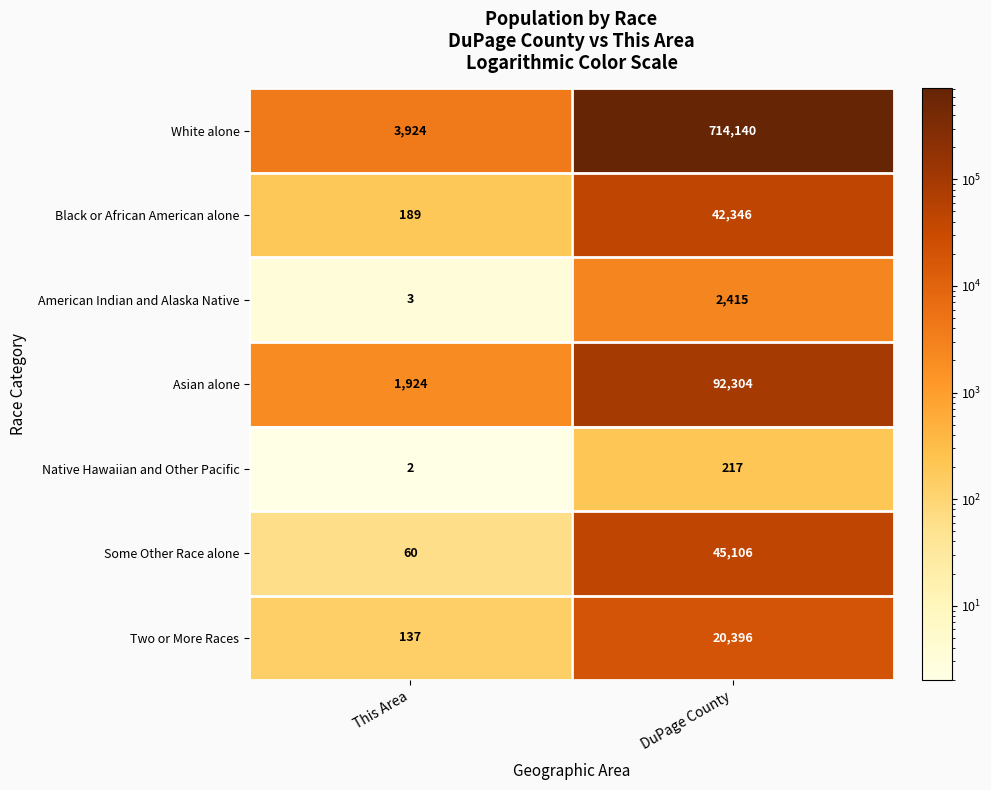

What is the difference between the Asian alone values at DuPage County and This Area?

90380